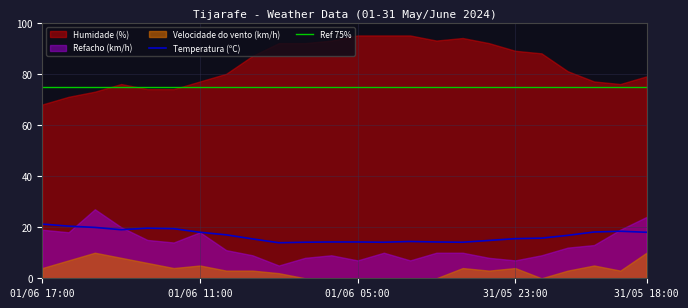

Which label corresponds to the largest value in the chart?

01/06 05:00